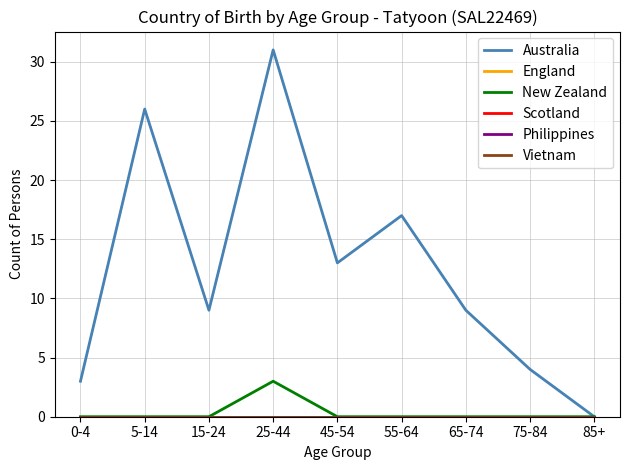

Is the value of Australia at 0-4 greater than the value of Vietnam at 15-24?

Yes